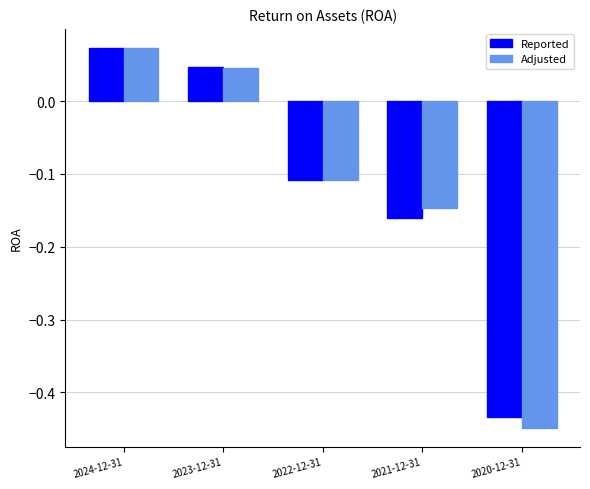

Which label corresponds to the smallest value in the chart?

2020-12-31